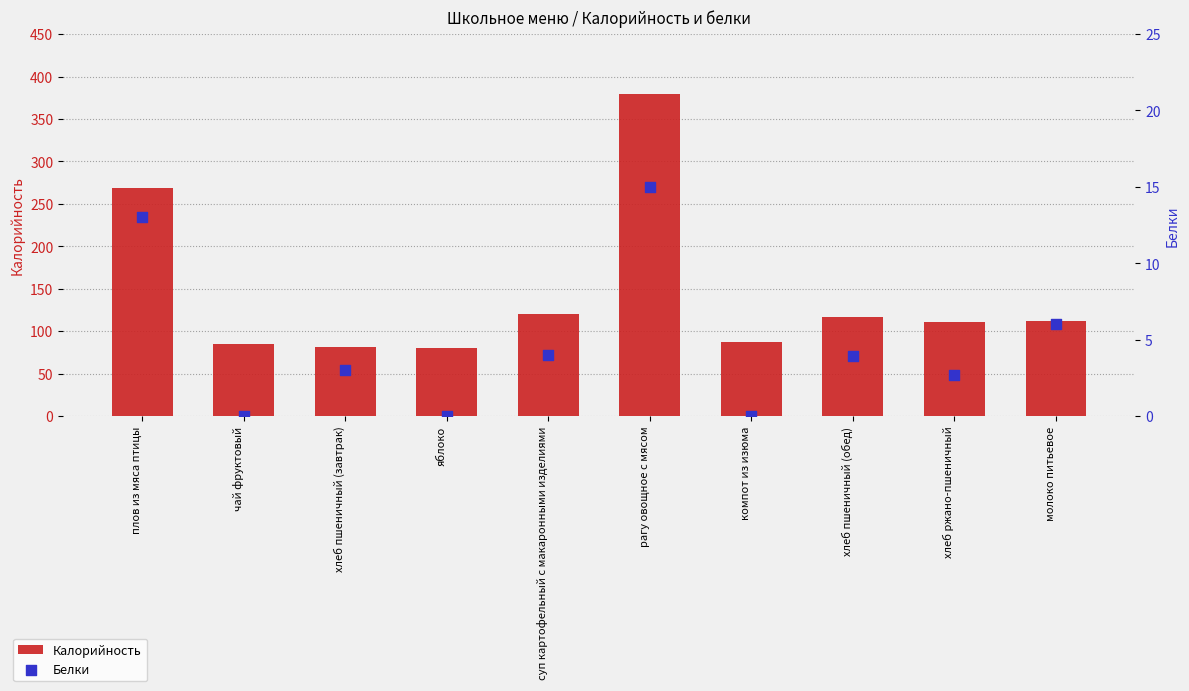

Which series contains the lowest Y value?

Белки